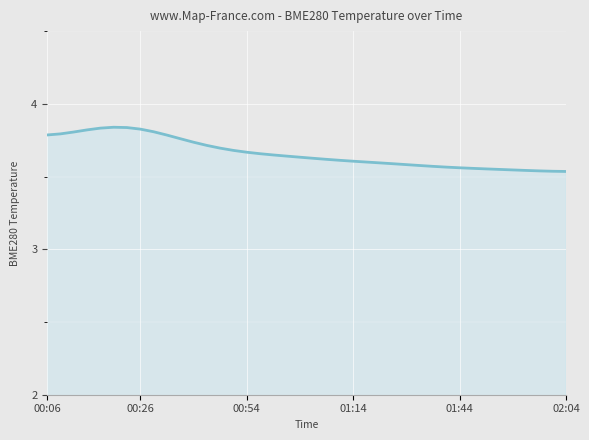

What is the average value?

3.7